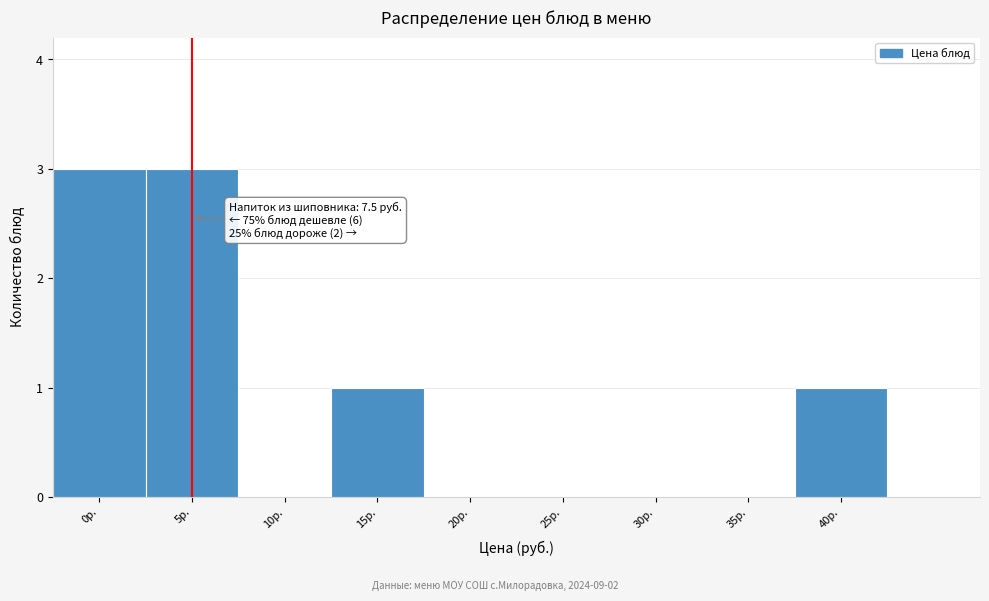

Reading left to right, list all the values displayed in this chart.

0р.=3	5р.=3	10р.=0	15р.=1	20р.=0	25р.=0	30р.=0	35р.=0	40р.=1